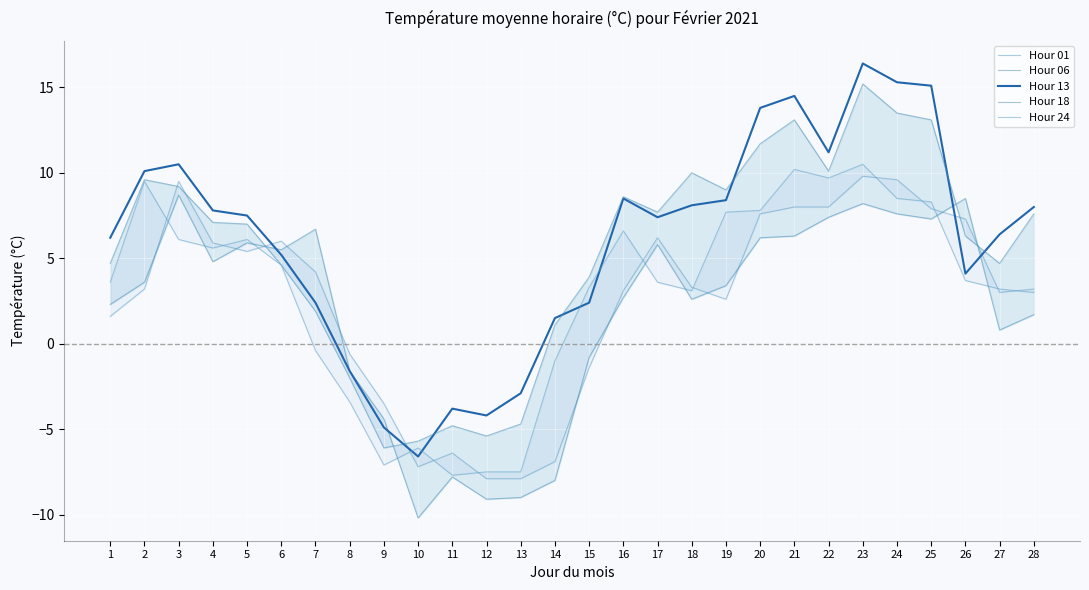

Count the number of categories in the chart.

28